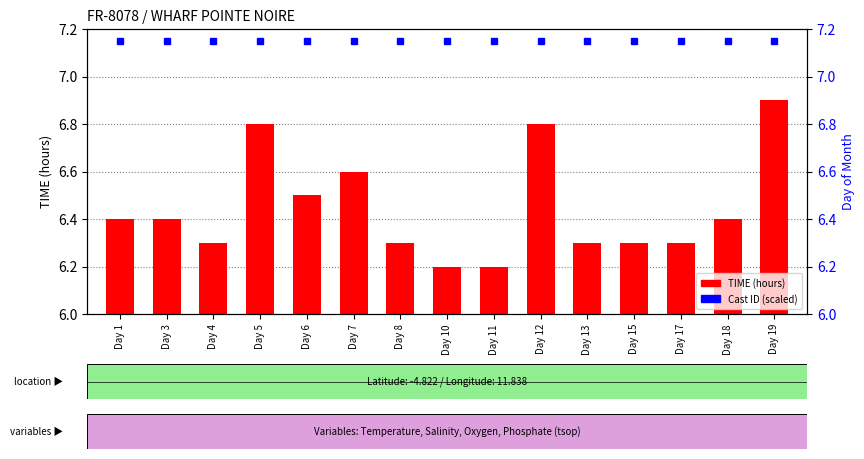

Reading right to left, what are all the values shown in this chart?

6.9	6.4	6.3	6.3	6.3	6.8	6.2	6.2	6.3	6.6	6.5	6.8	6.3	6.4	6.4